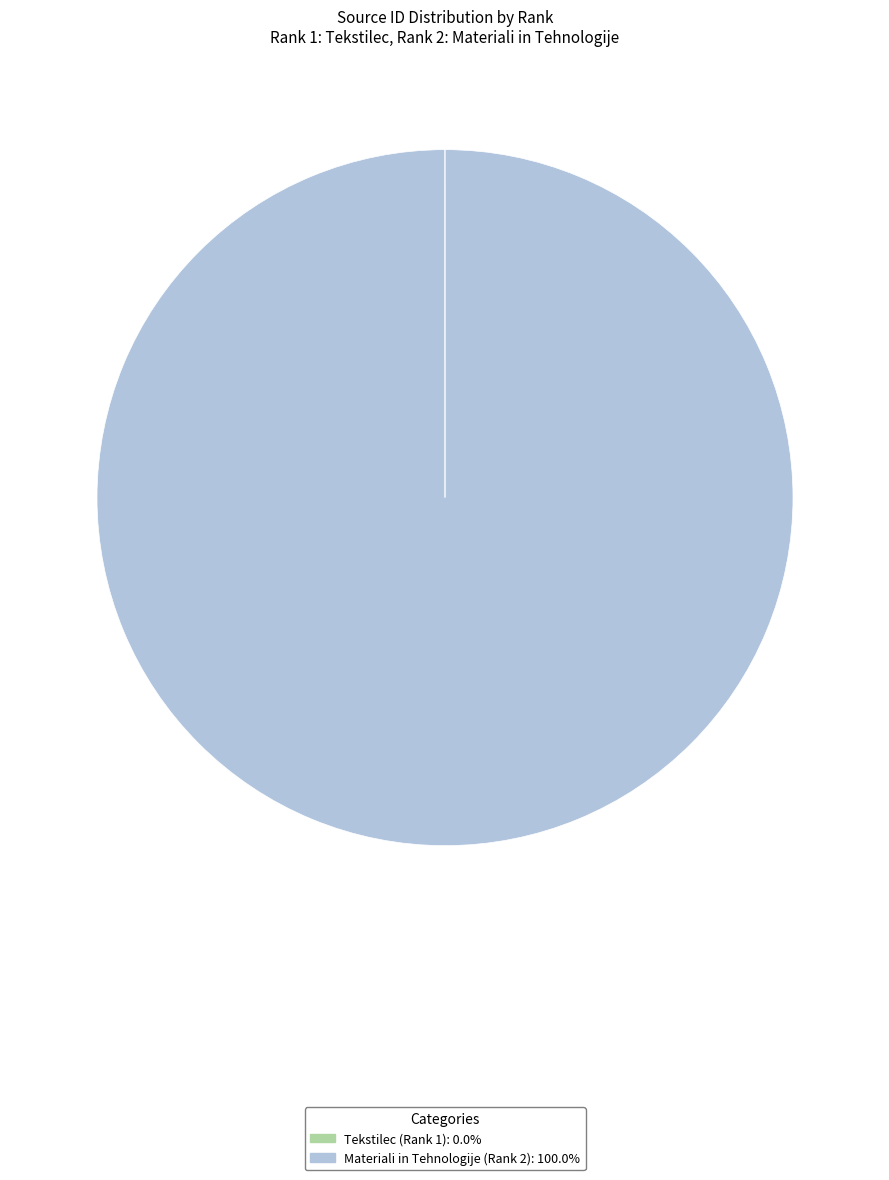

Does any single category account for the majority?

Yes